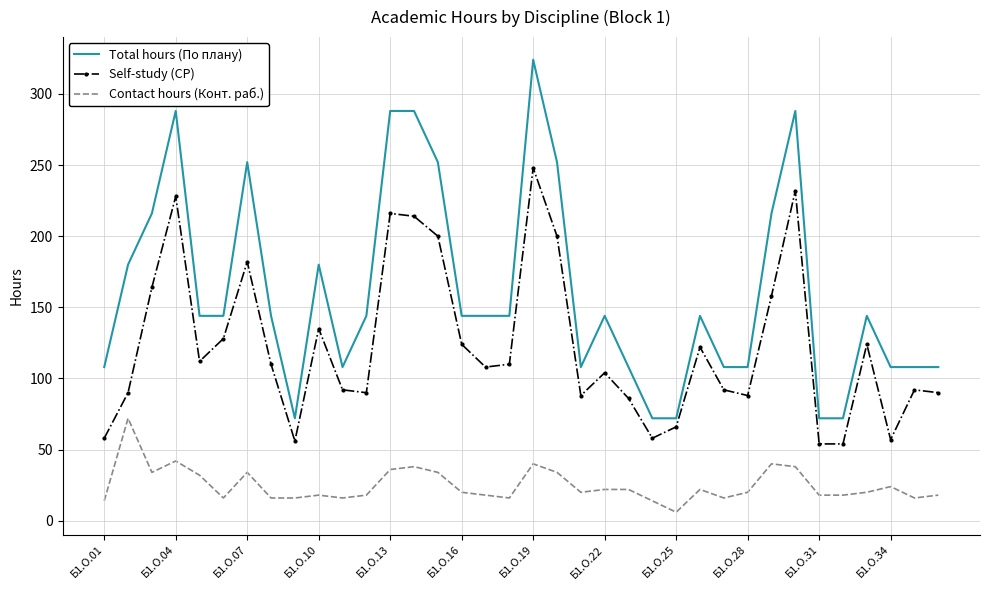

What is the lowest value of the Self-study (СР) series?

54